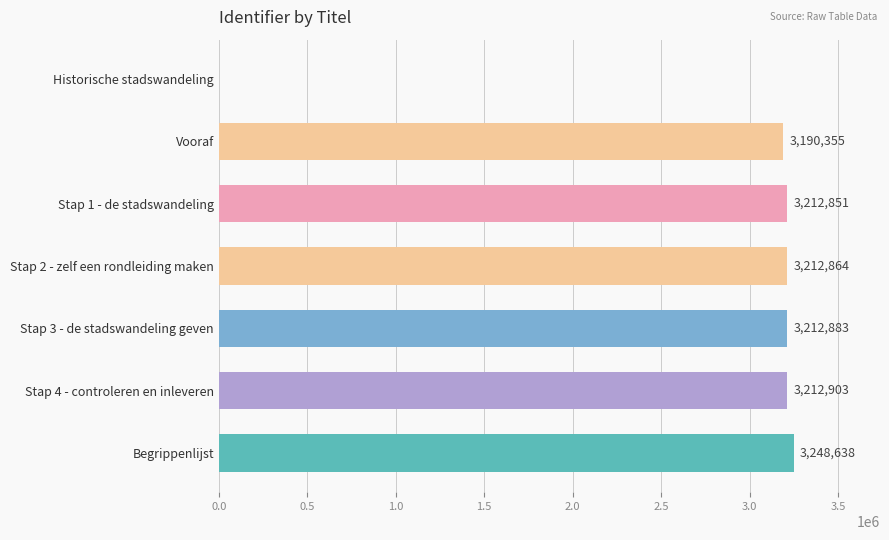

The value at Stap 3 - de stadswandeling geven is 3212883. True or false?

True